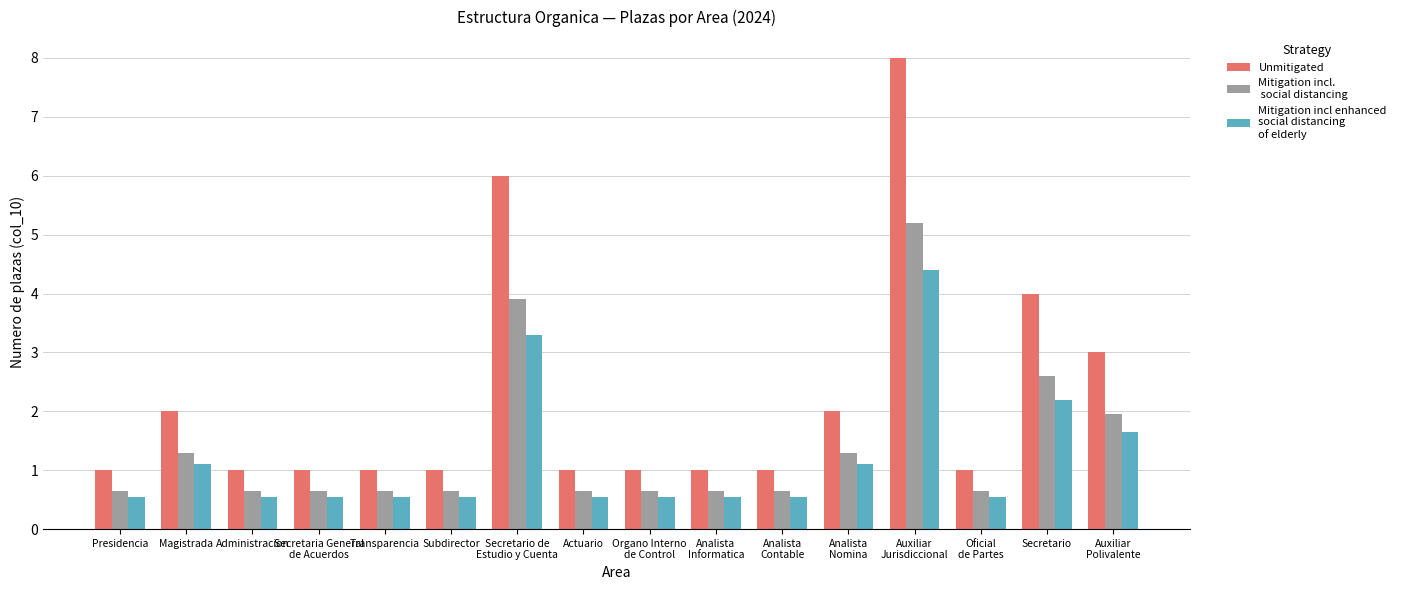

What is the greatest value displayed?

8.0